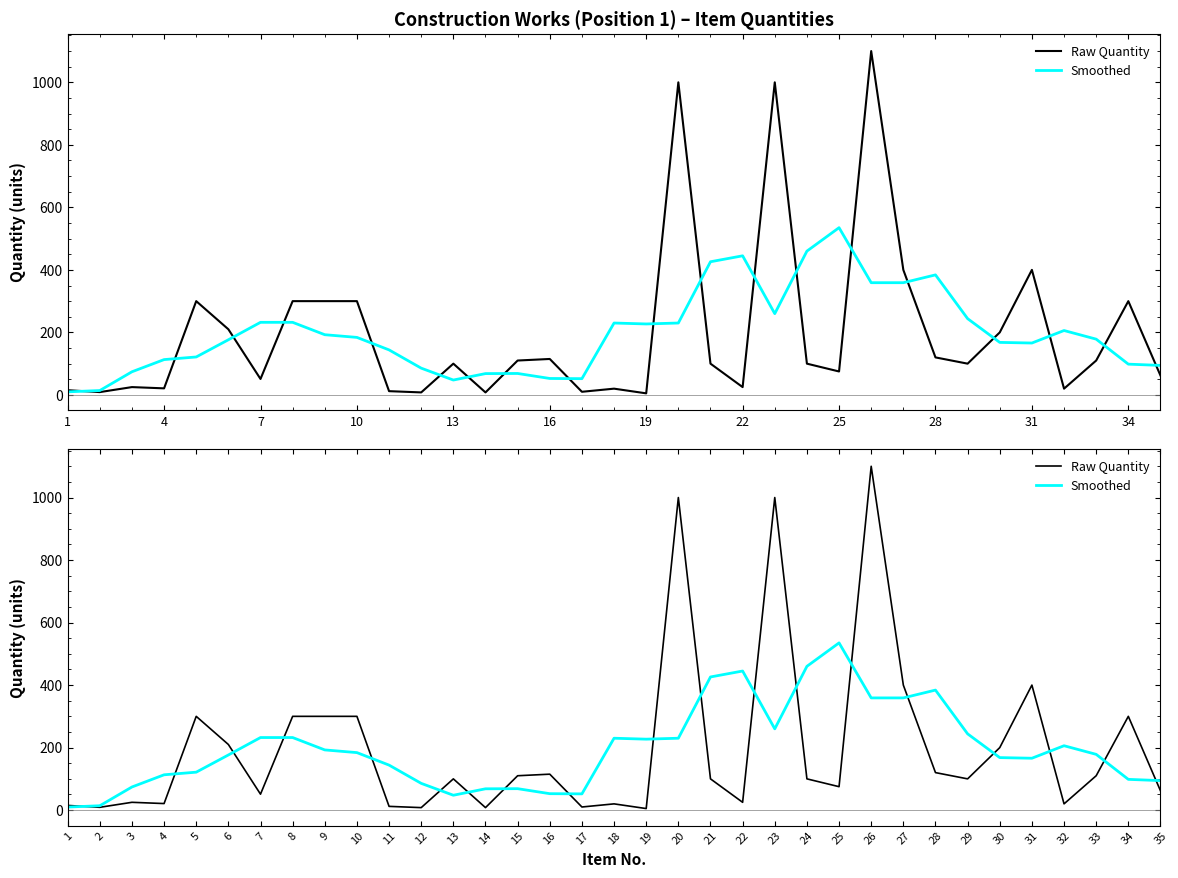

How many distinct data groups are displayed?

2